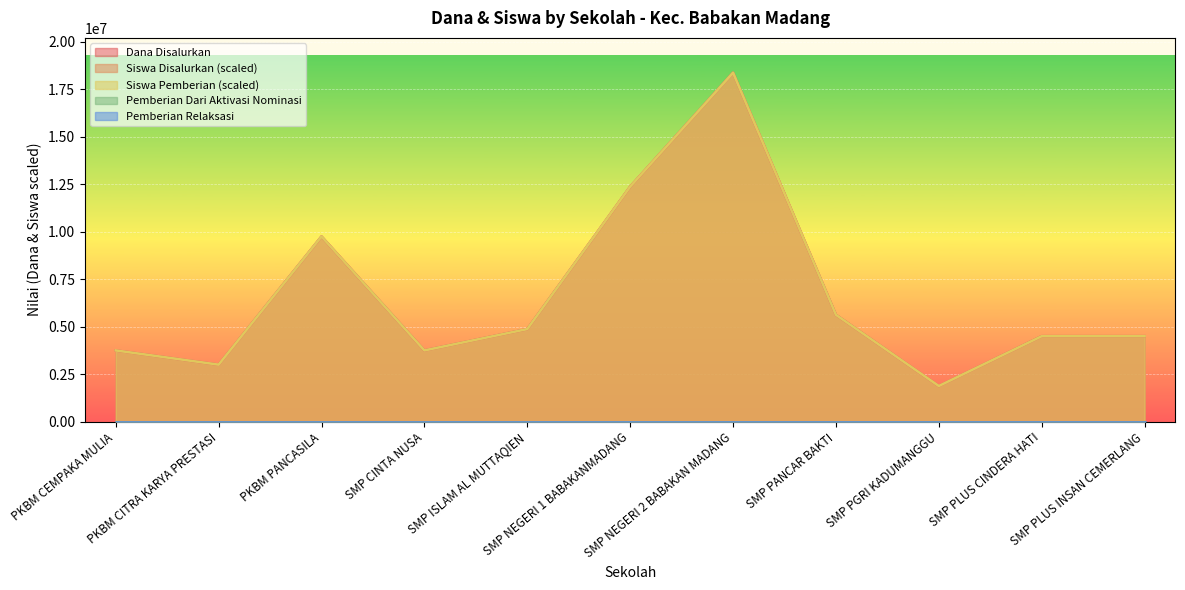

What is the maximum value for Siswa Pemberian?

18375000